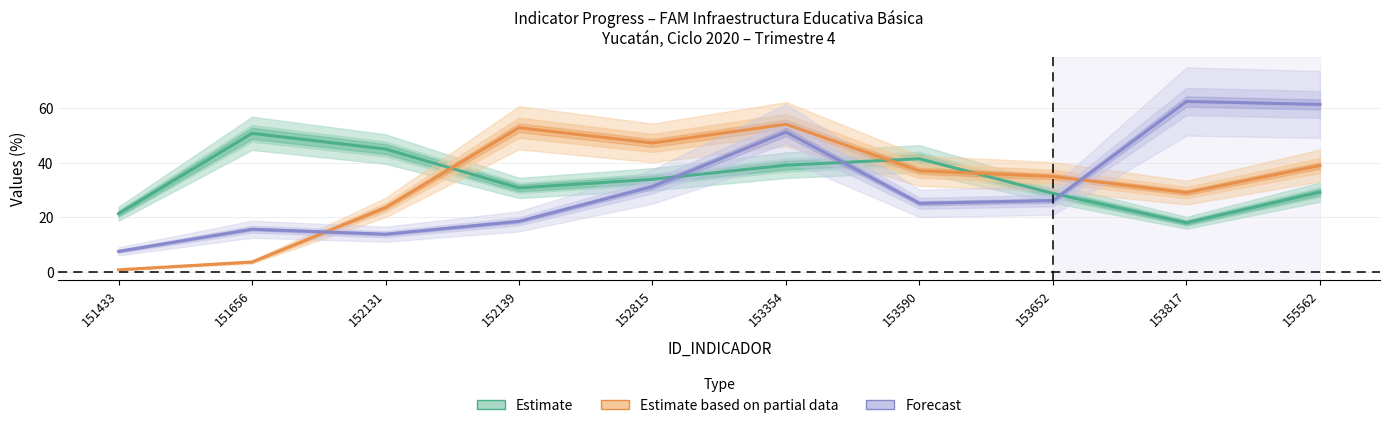

How many lines are shown in the chart?

3